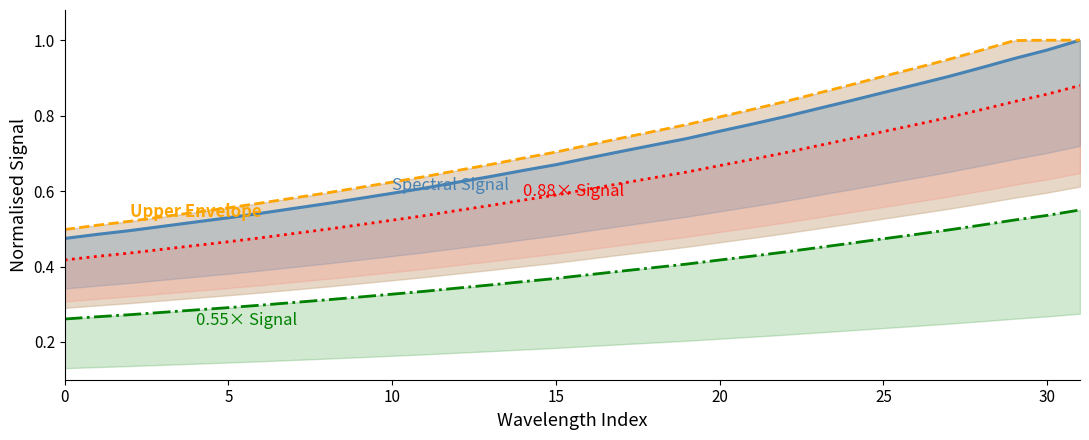

True or false: 0.55× Signal and Upper Envelope intersect in this chart.

False